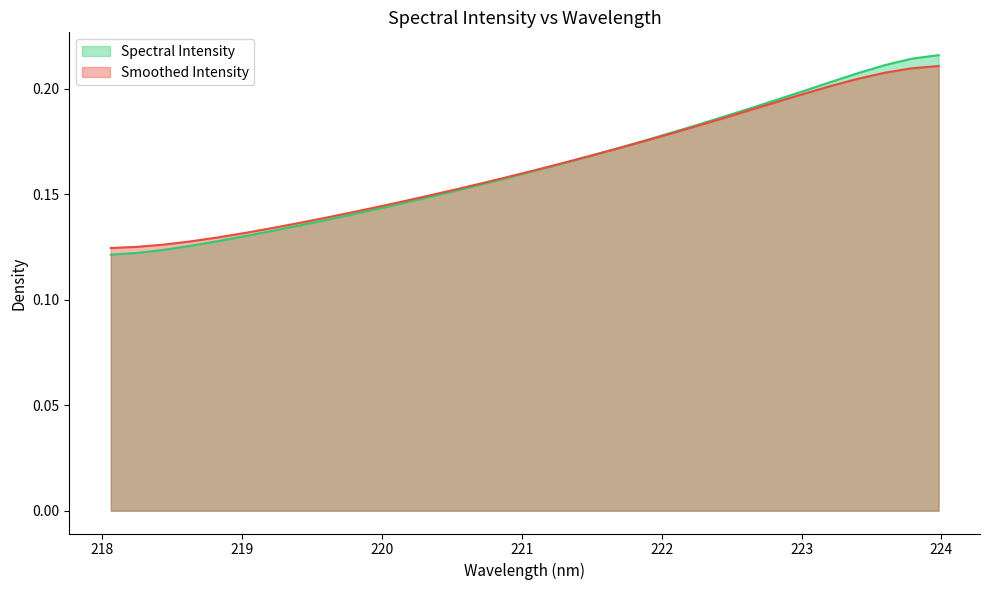

What is the sum of the values at 221.6902 and 223.2172?

0.4